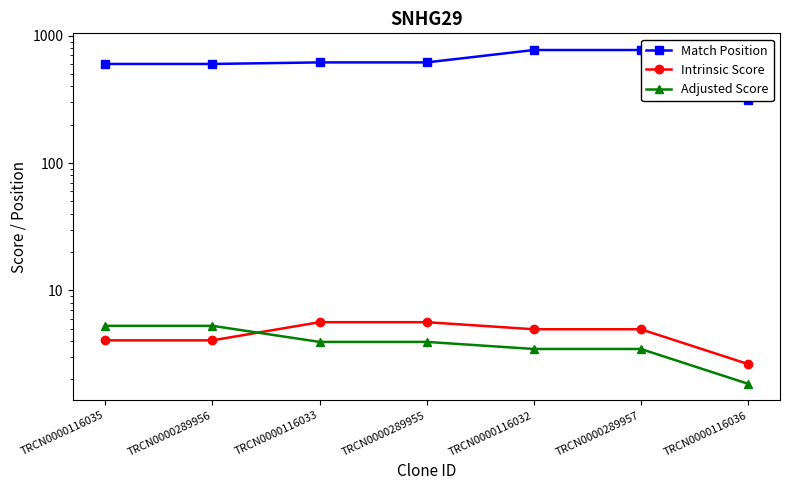

Is this an area chart (filled region under the line)?

No